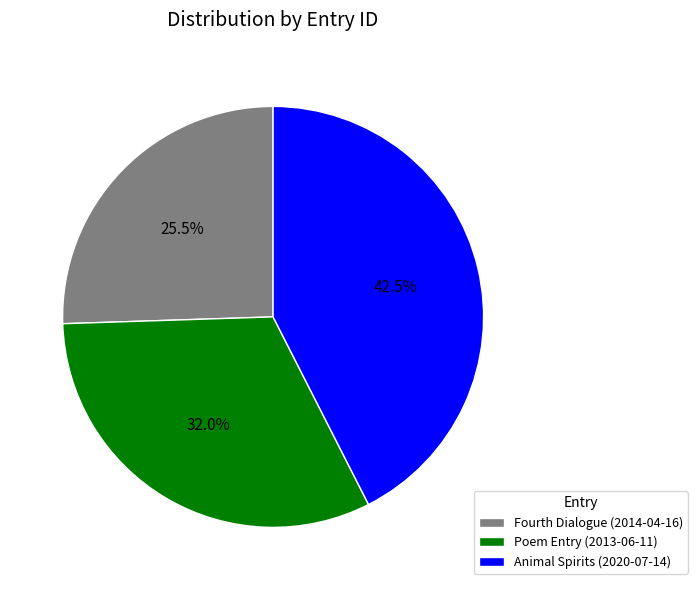

True or false: Animal Spirits (2020-07-14) accounts for 55% of the total.

False